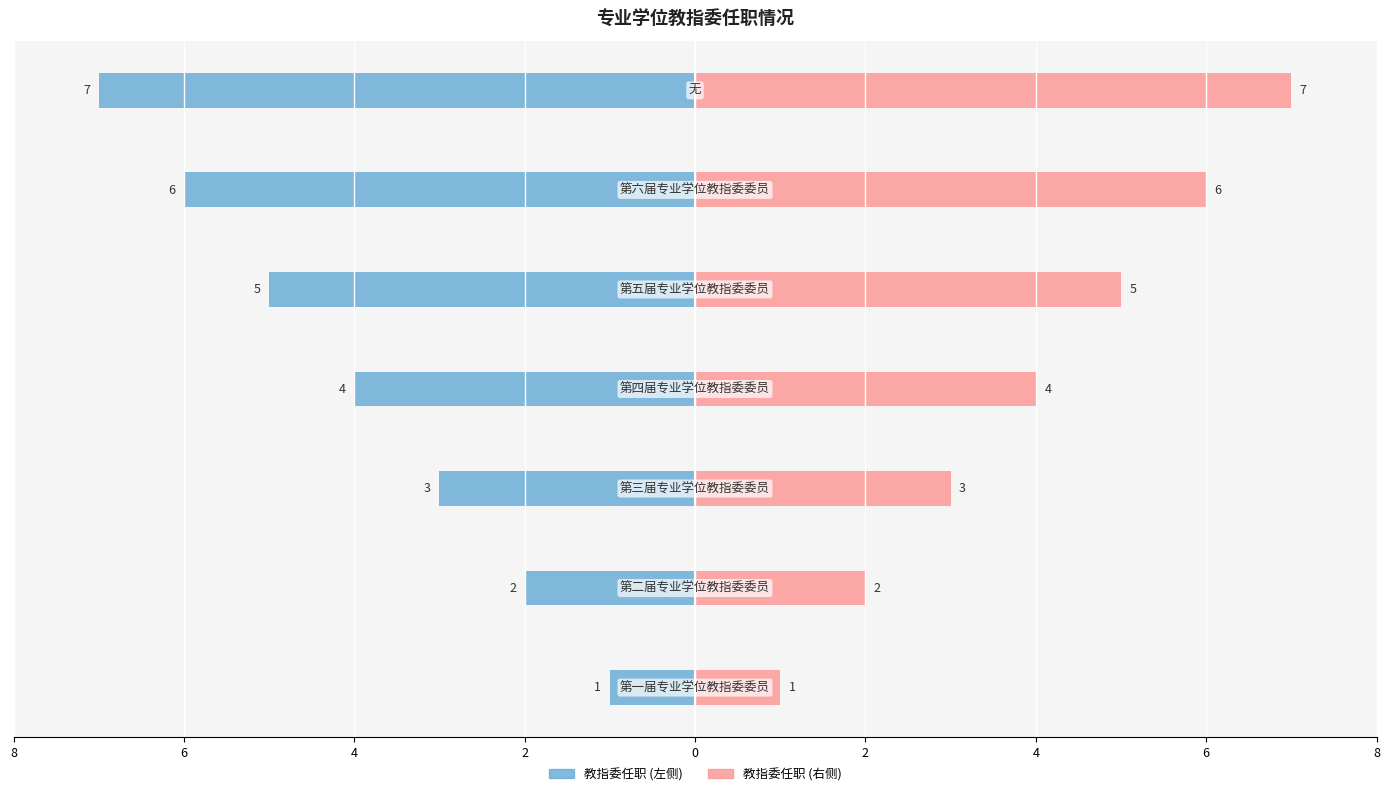

The 序号 (左) series shows -6 at 8. True or false?

False